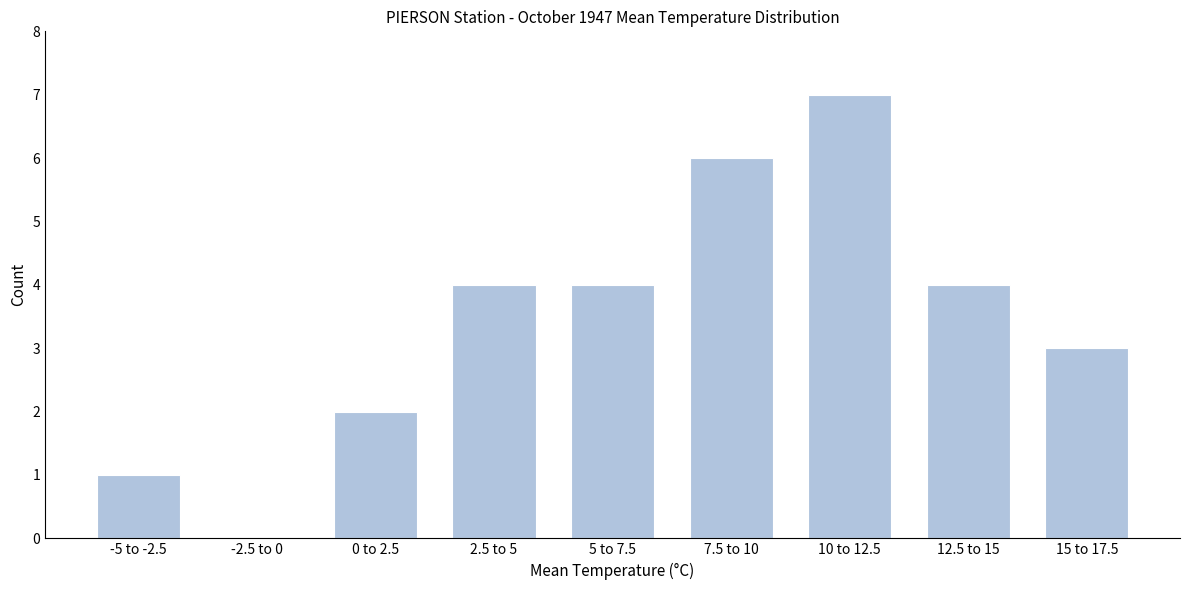

Reading right to left, what are all the values shown in this chart?

15 to 17.5=3	12.5 to 15=4	10 to 12.5=7	7.5 to 10=6	5 to 7.5=4	2.5 to 5=4	0 to 2.5=2	-2.5 to 0=0	-5 to -2.5=1